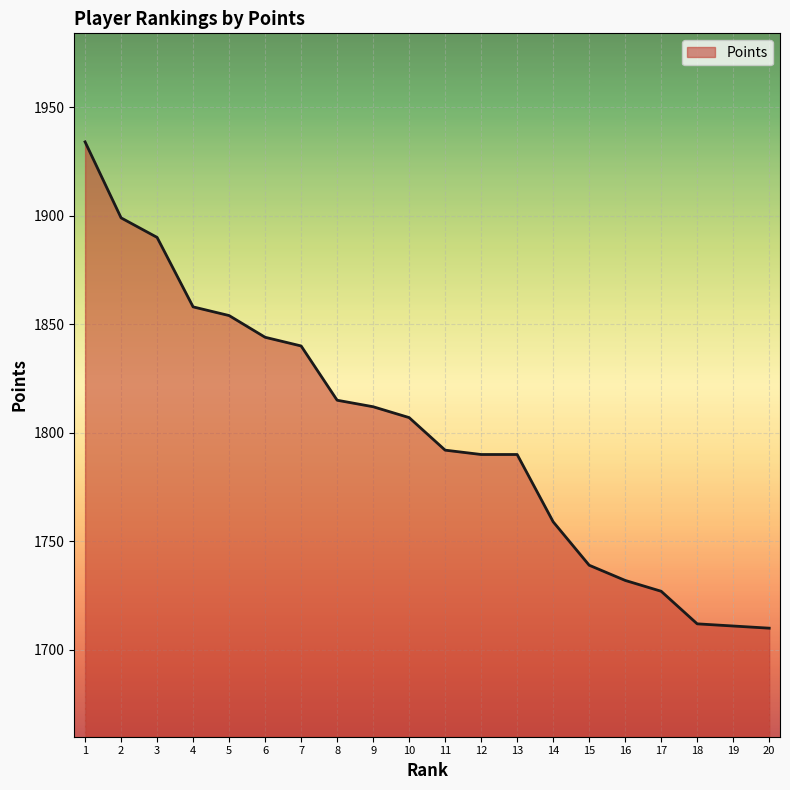

Which has a higher value, 6 or 5?

5